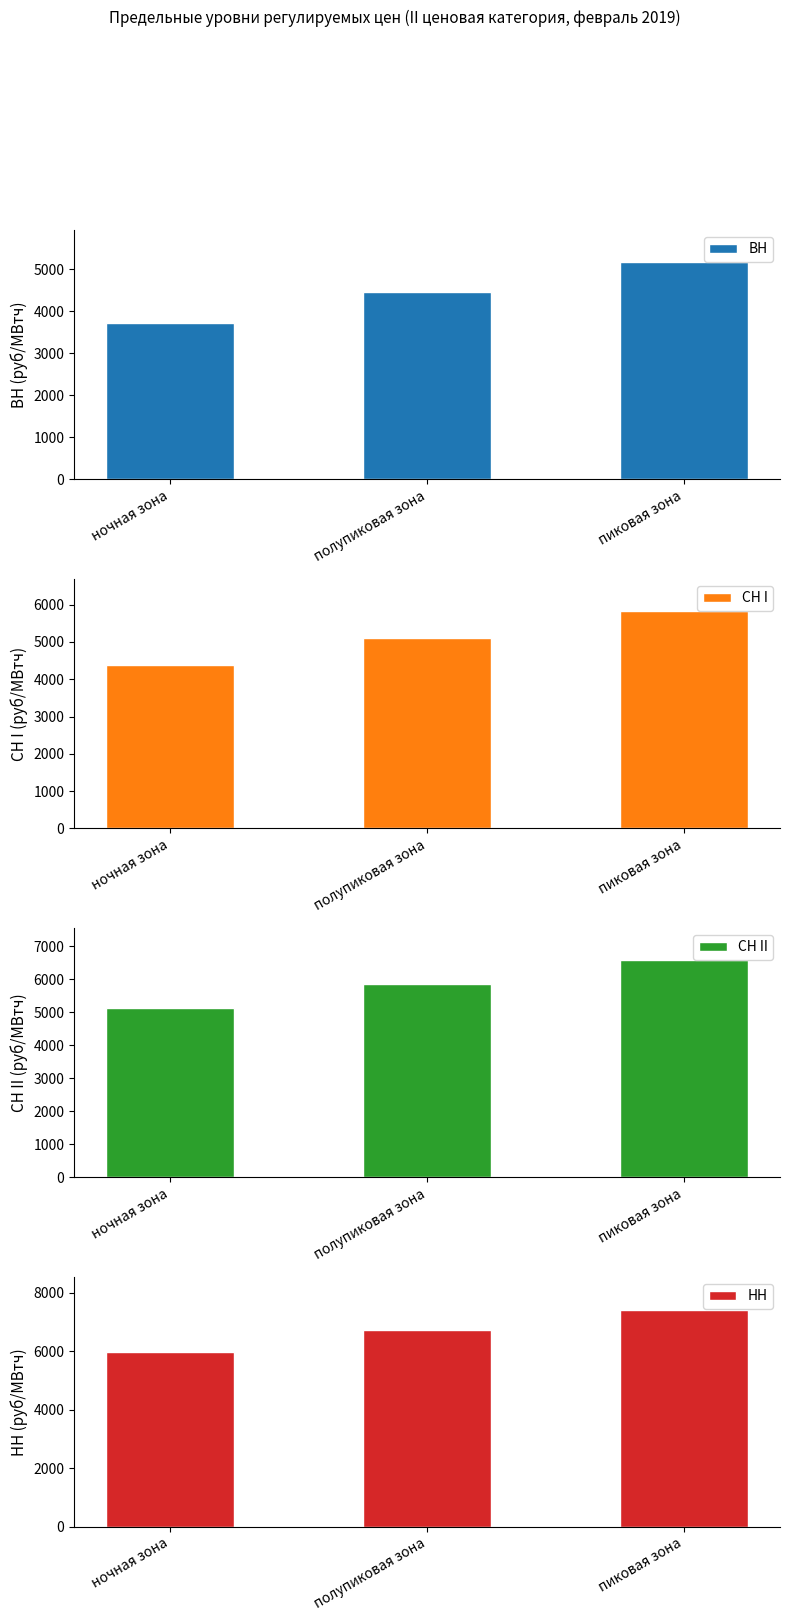

What is the label of the 2nd bar from the right?

полупиковая зона